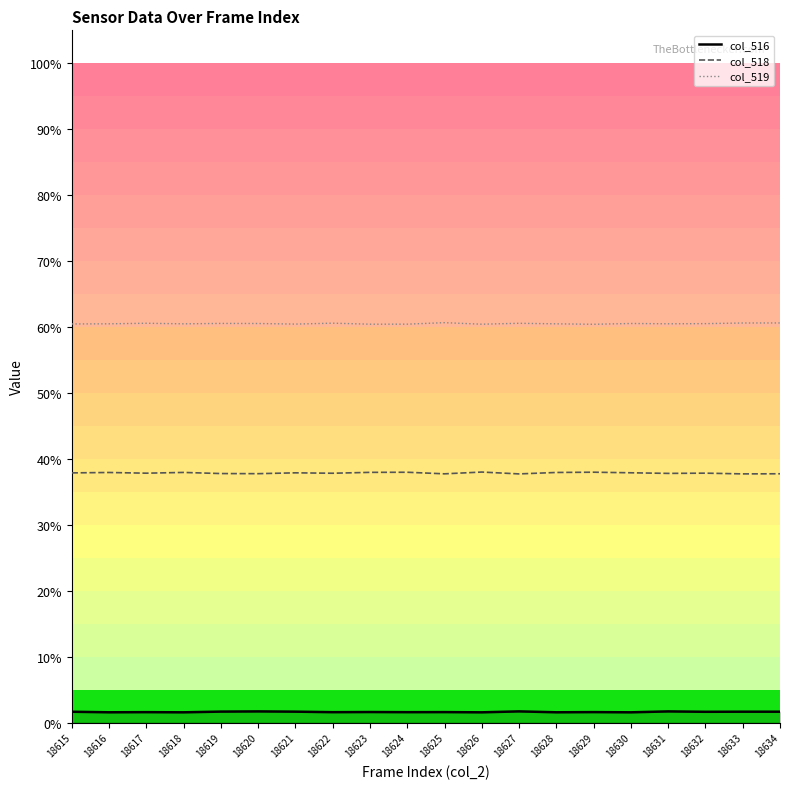

What are all the series names shown in the legend?

col_516, col_518, col_519